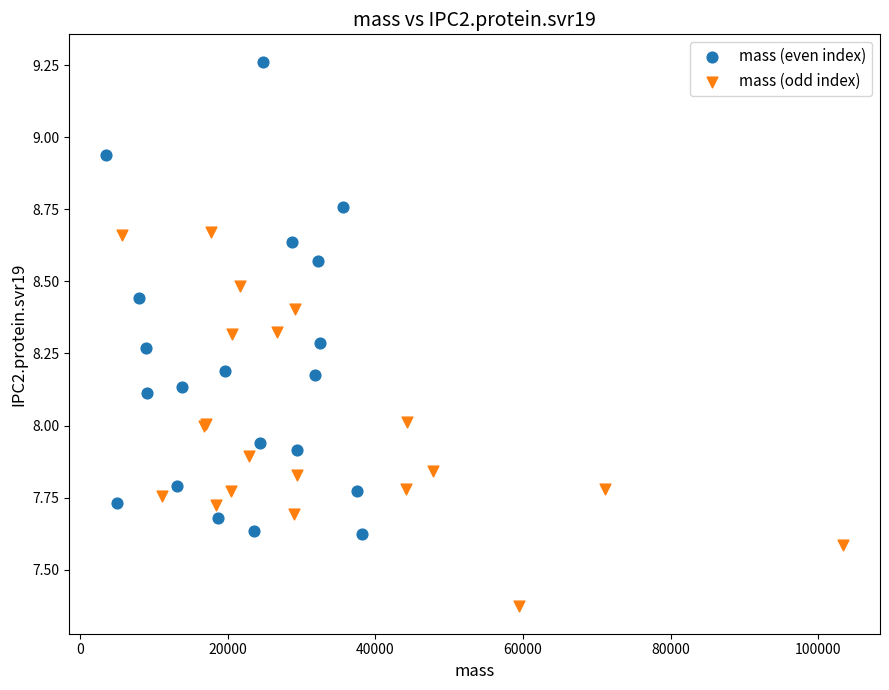

Which series contains the lowest Y value?

mass (odd index)